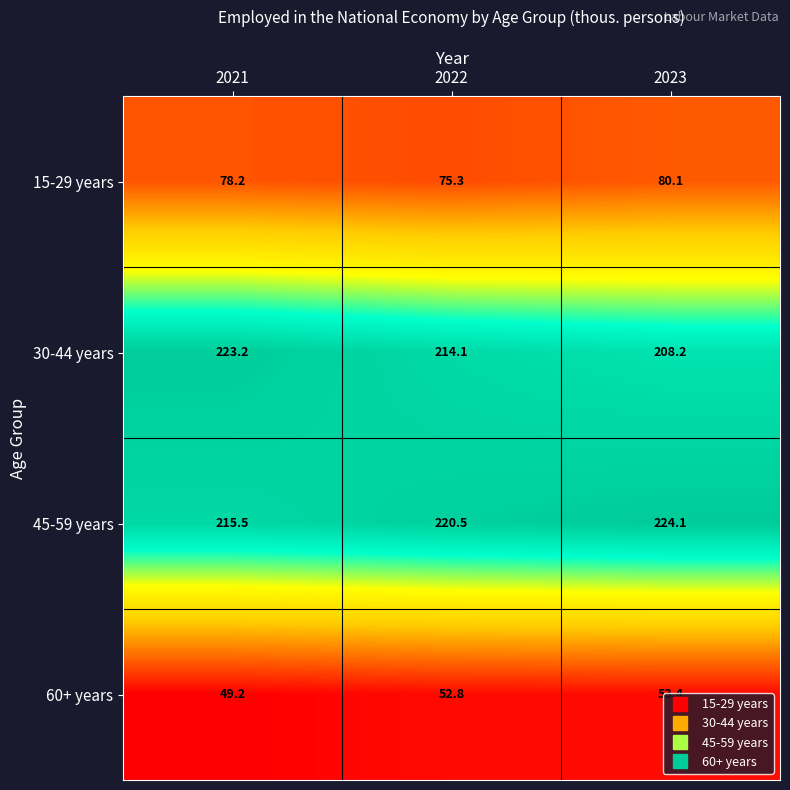

Where is 30-44 years nearest to the value 215?

2022